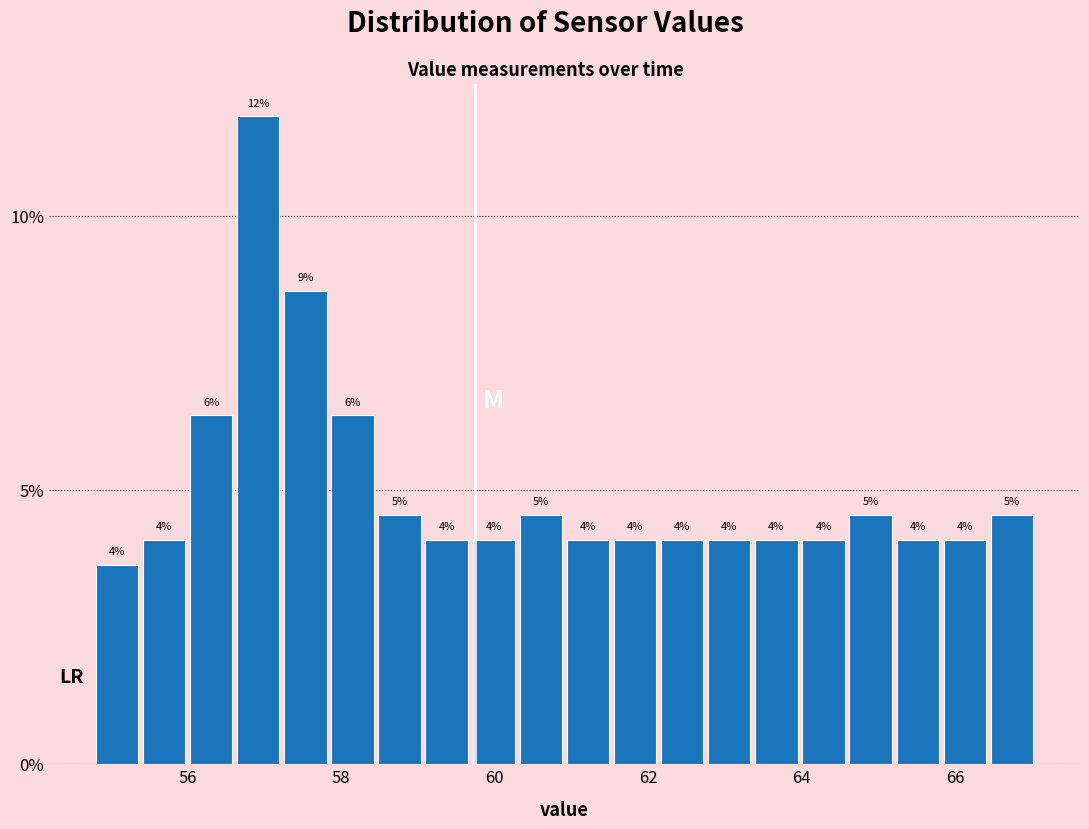

Read against the x-axis, roughly where is the centre of the tallest bar?

57.0